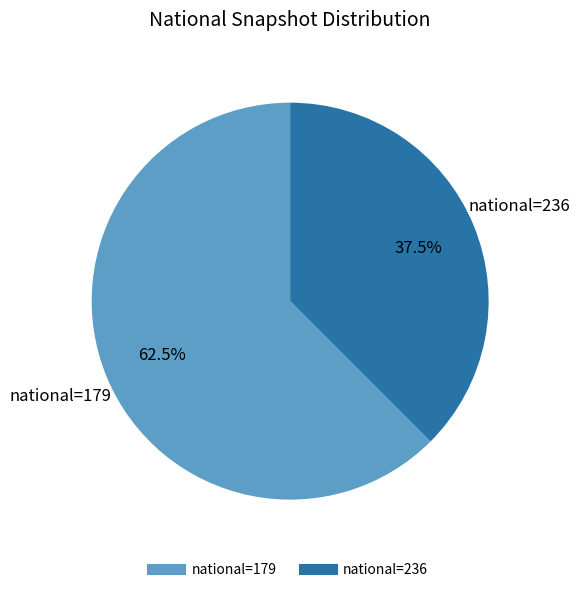

Does any single category account for the majority?

Yes